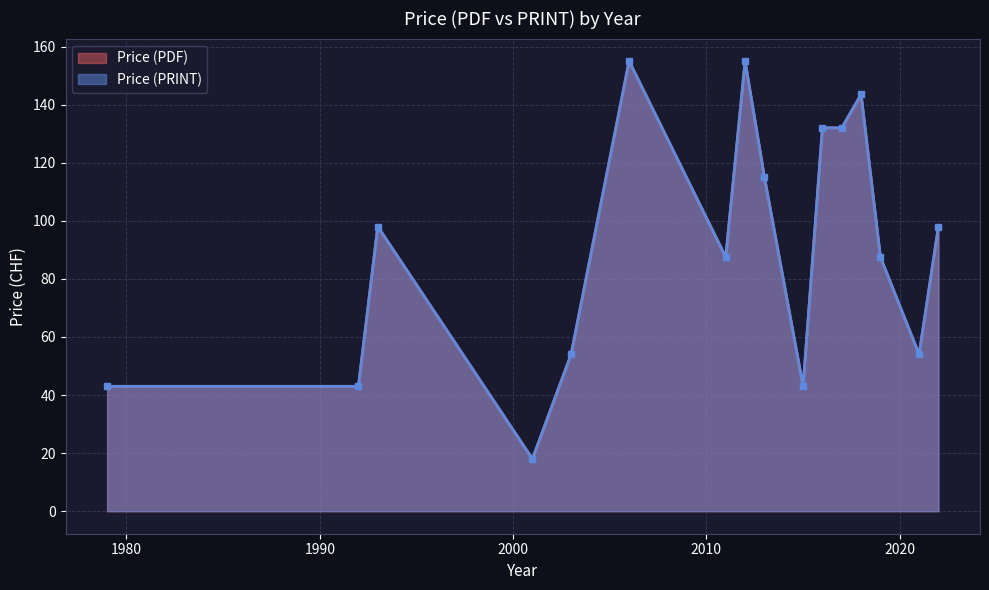

True or false: Price (PDF) and Price (PRINT) cross at least once.

False